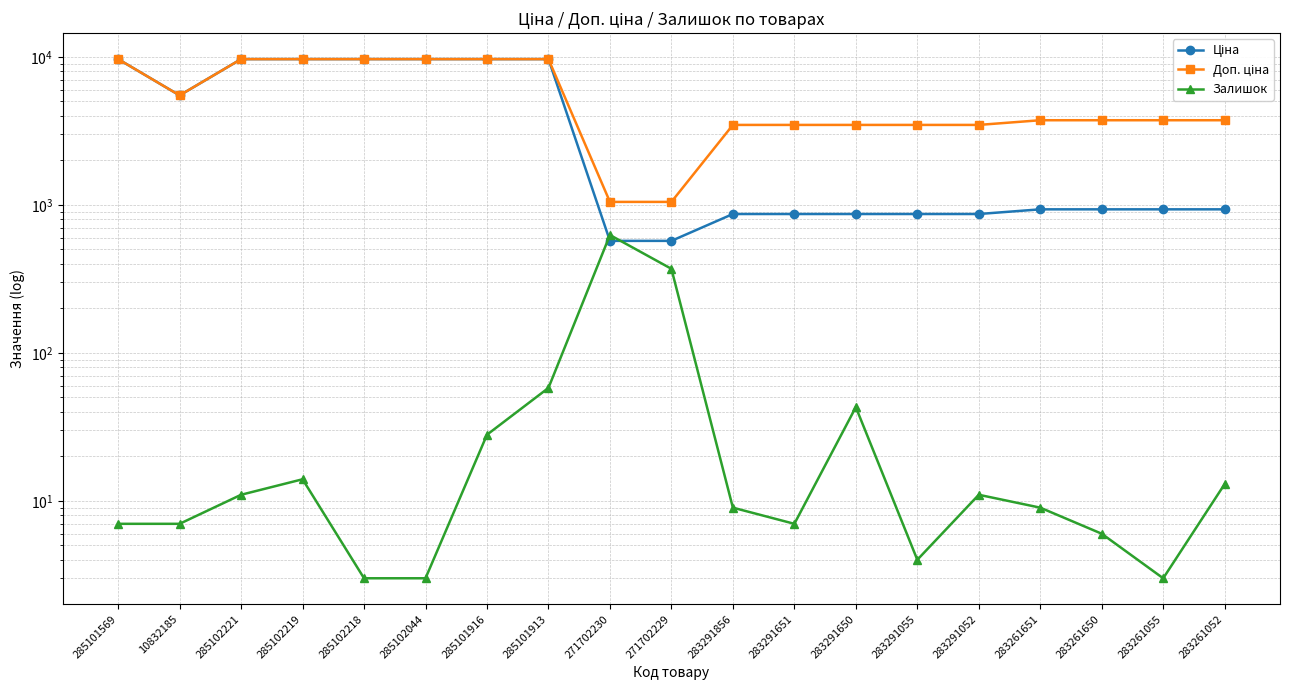

True or false: Залишок and Доп. ціна intersect in this chart.

False